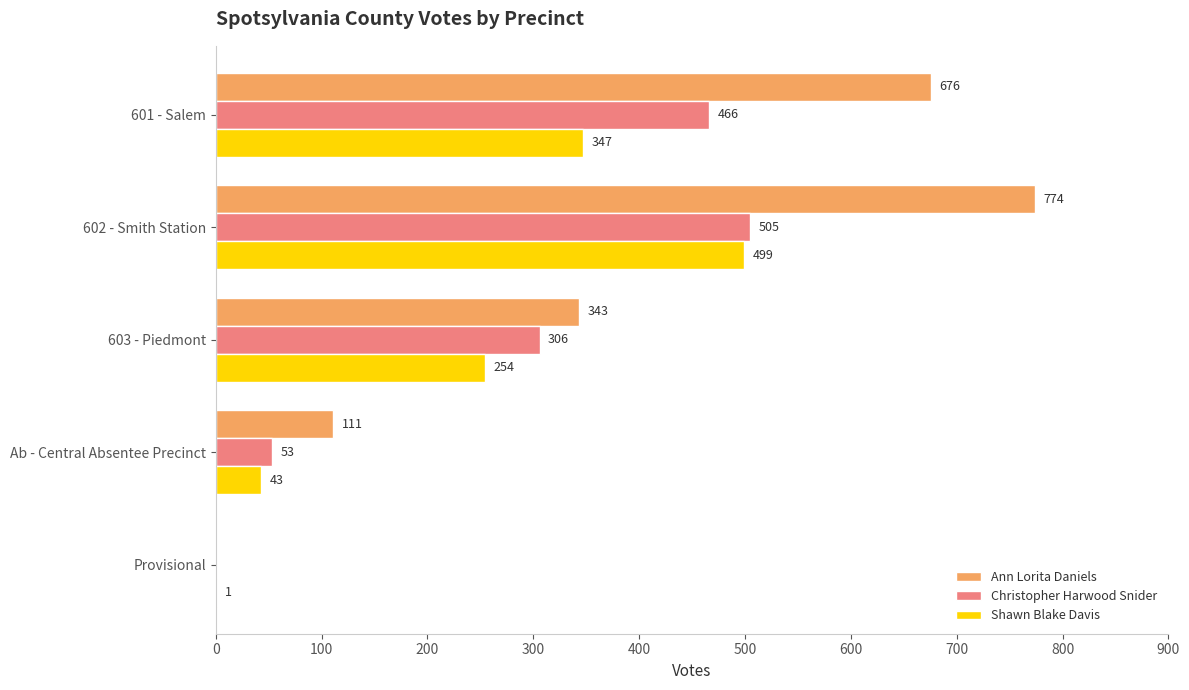

What is the maximum value for Ann Lorita Daniels?

774